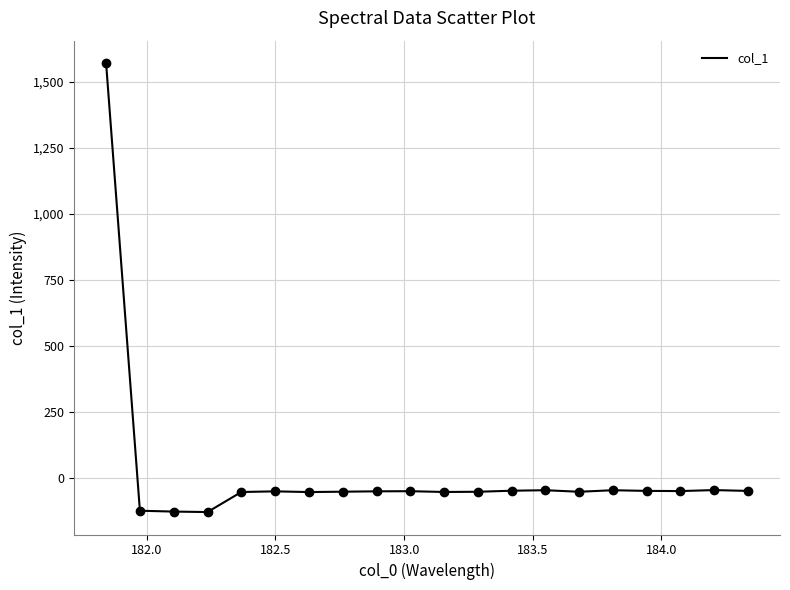

What is the minimum value shown in the chart?

-130.3